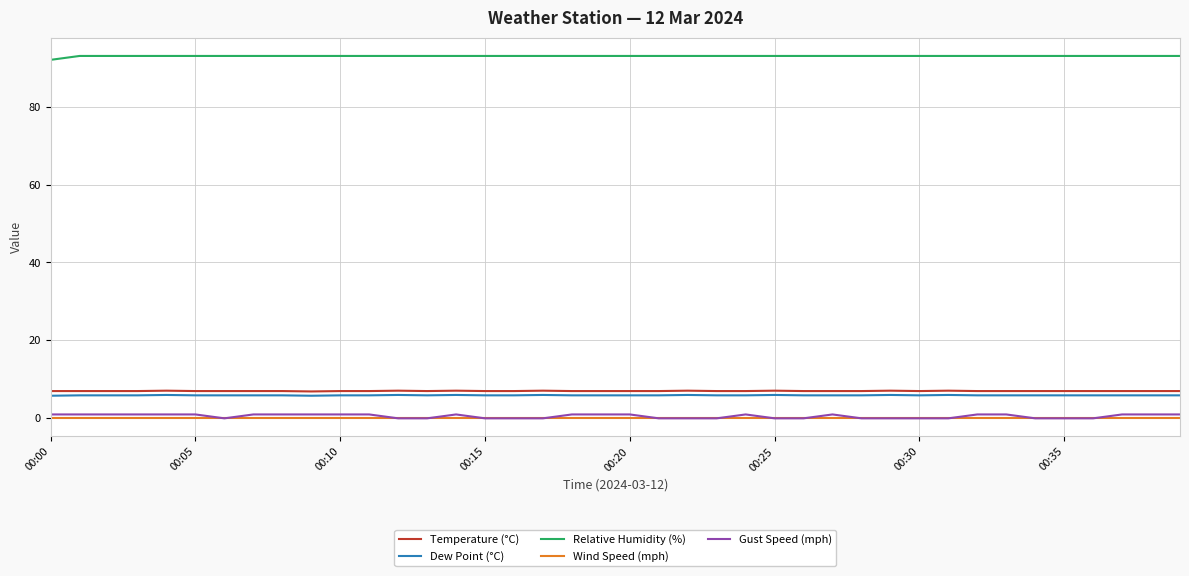

What is the sum of all Relative Humidity (%) values?

3719.0